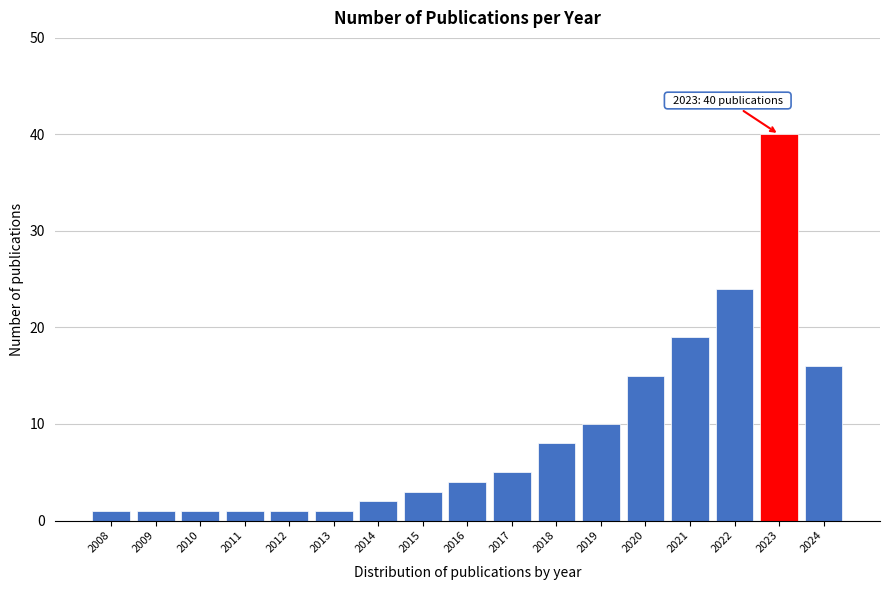

Reading right to left, what are all the values shown in this chart?

2024=16	2023=40	2022=24	2021=19	2020=15	2019=10	2018=8	2017=5	2016=4	2015=3	2014=2	2013=1	2012=1	2011=1	2010=1	2009=1	2008=1